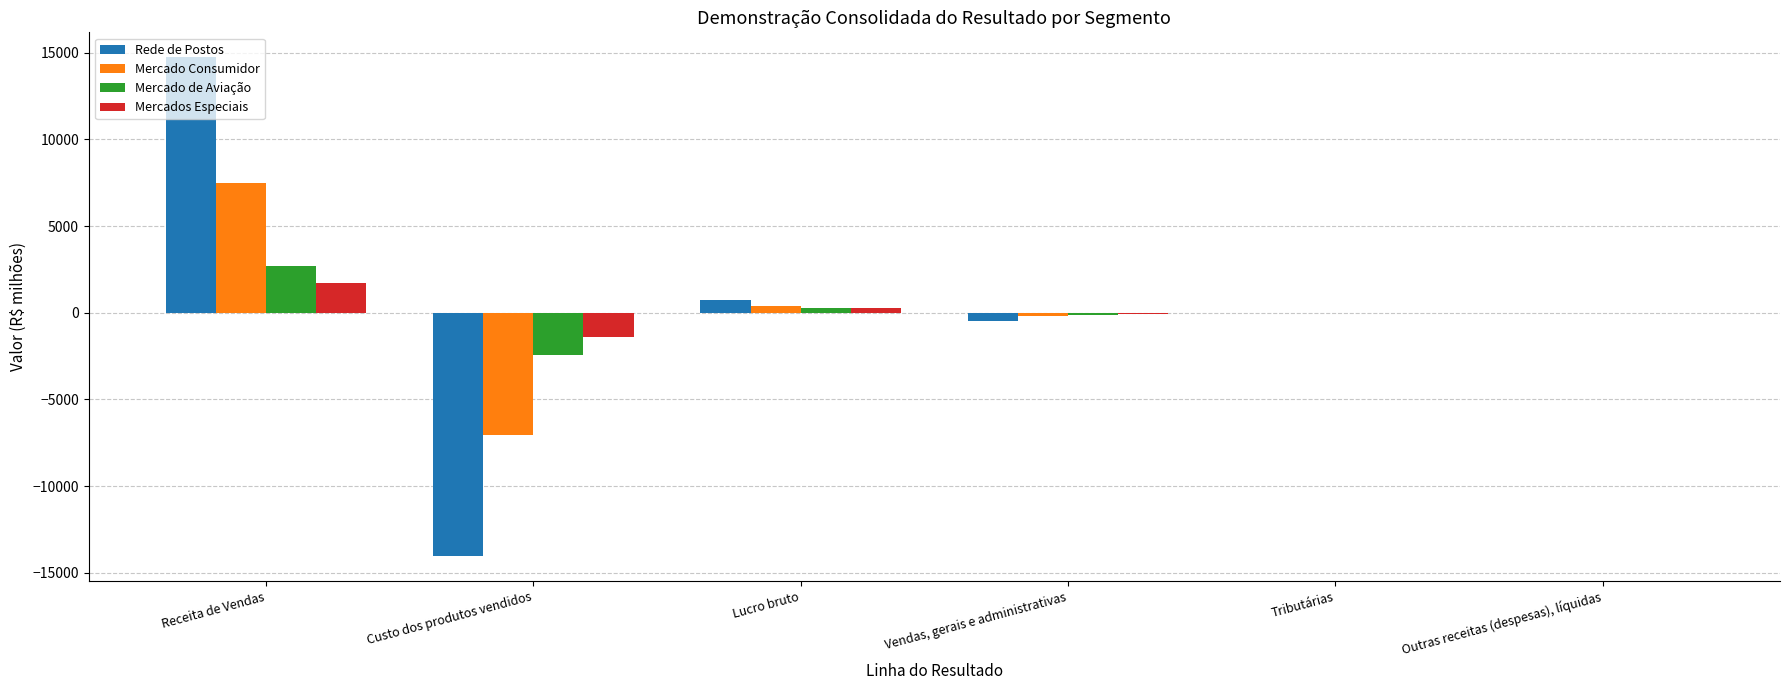

Which series changed the most between Custo dos produtos vendidos and Vendas, gerais e administrativas?

Rede de Postos